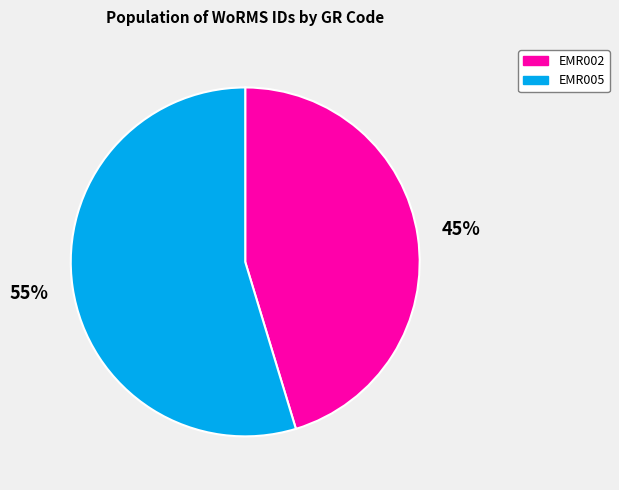

Between EMR005 and EMR002, which is larger?

EMR005